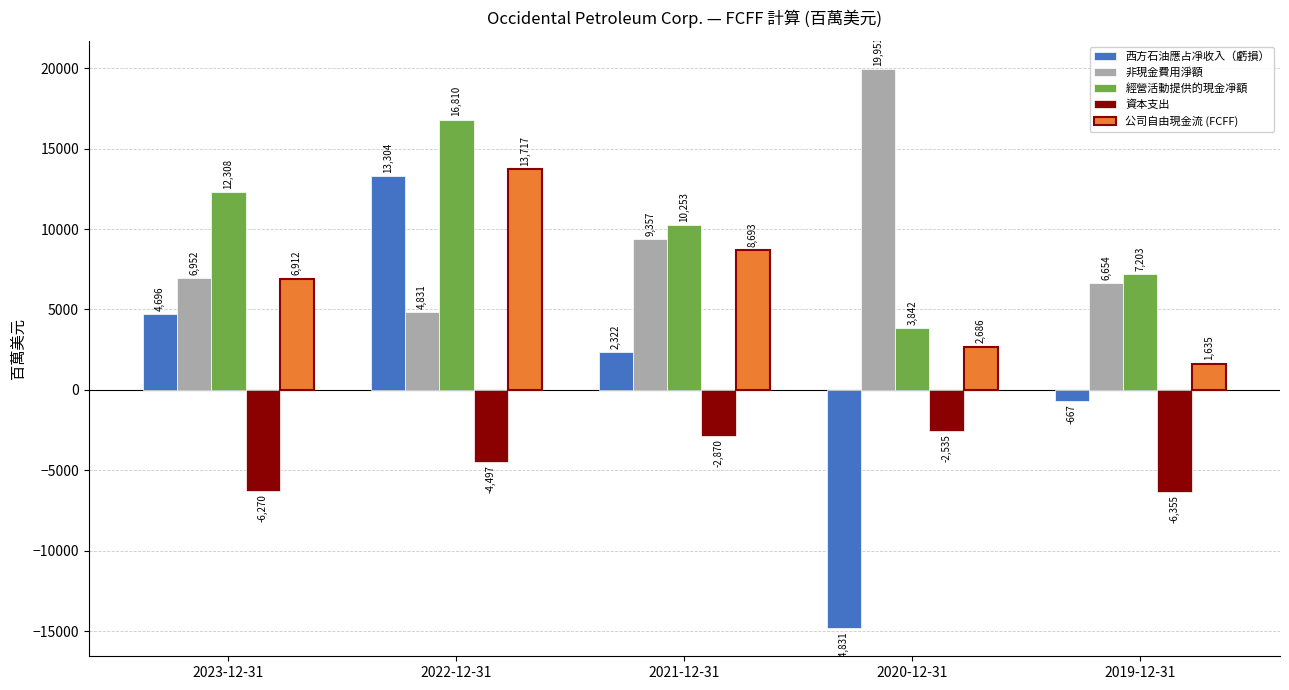

At how many categories does at least one series exceed 9323?

4